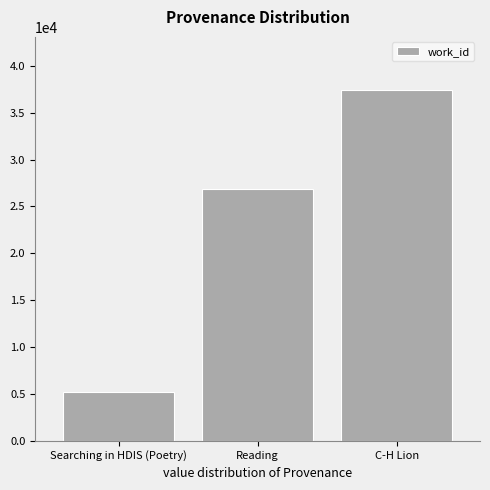

What is the label of the 2nd bar from the right?

Reading